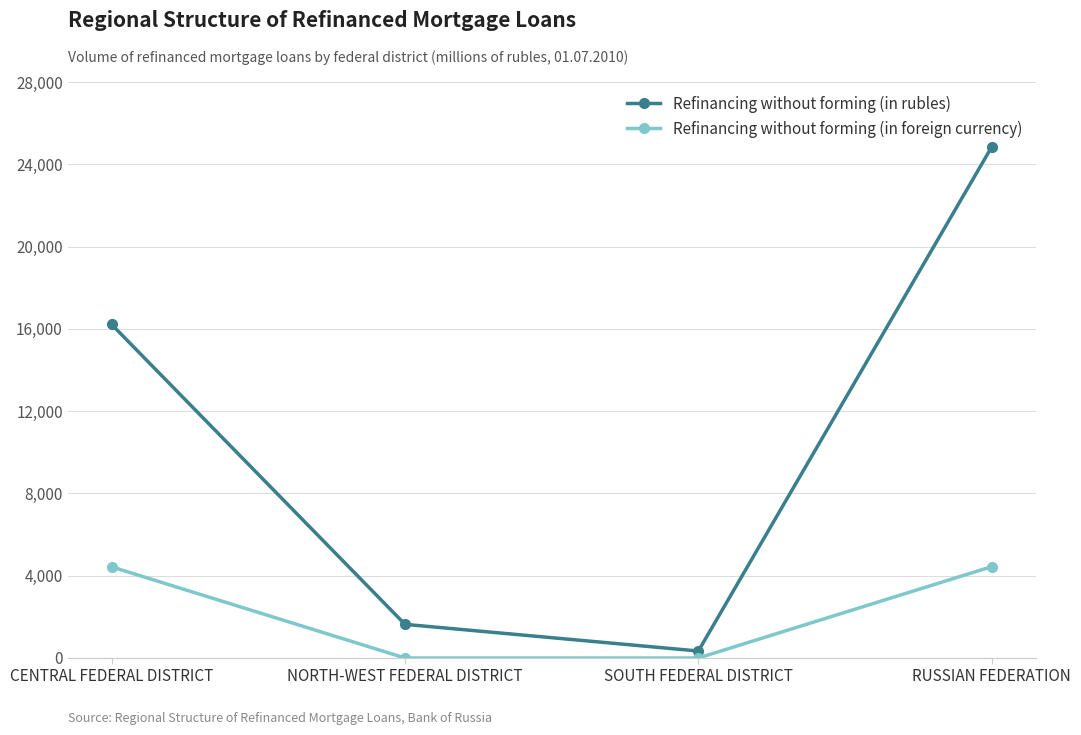

True or false: Refinancing without forming (in foreign currency) has more than 2 points higher than both neighbors.

False